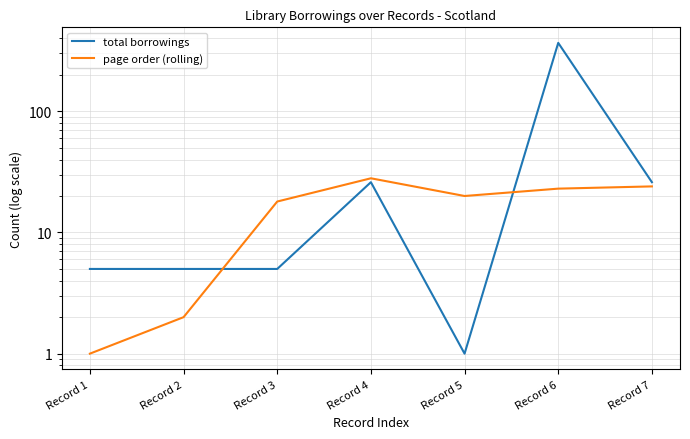

Reading left to right, extract all data points from this chart.

total borrowings: 5	5	5	26	1	367	26
page order (rolling): 1	2	18	28	20	23	24